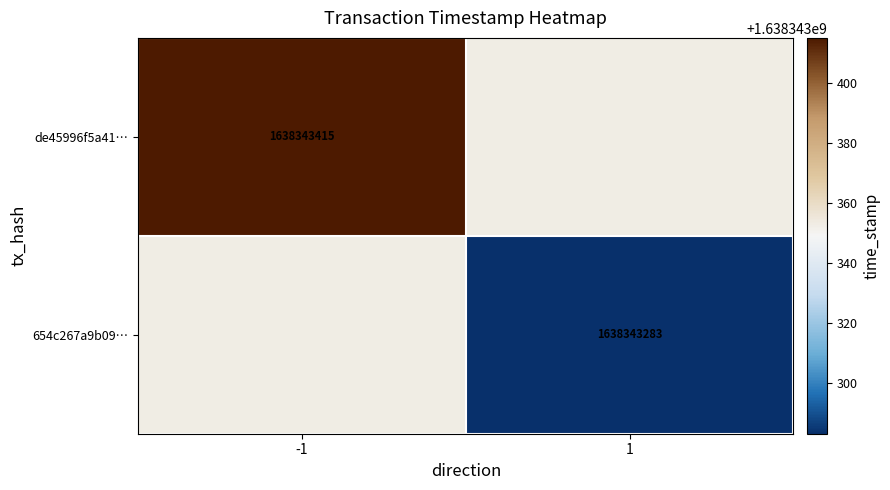

Rank the series by their average value, from lowest to highest.

654c267a9b099ae21b553567e8cc72bab7727ea, de45996f5a41cfb8d64796abfb3f11f9f591964